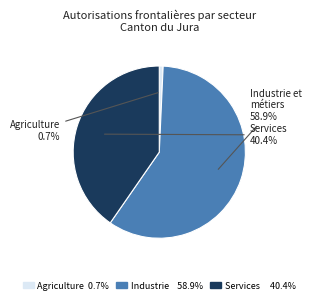

Count the number of slices in the pie.

3